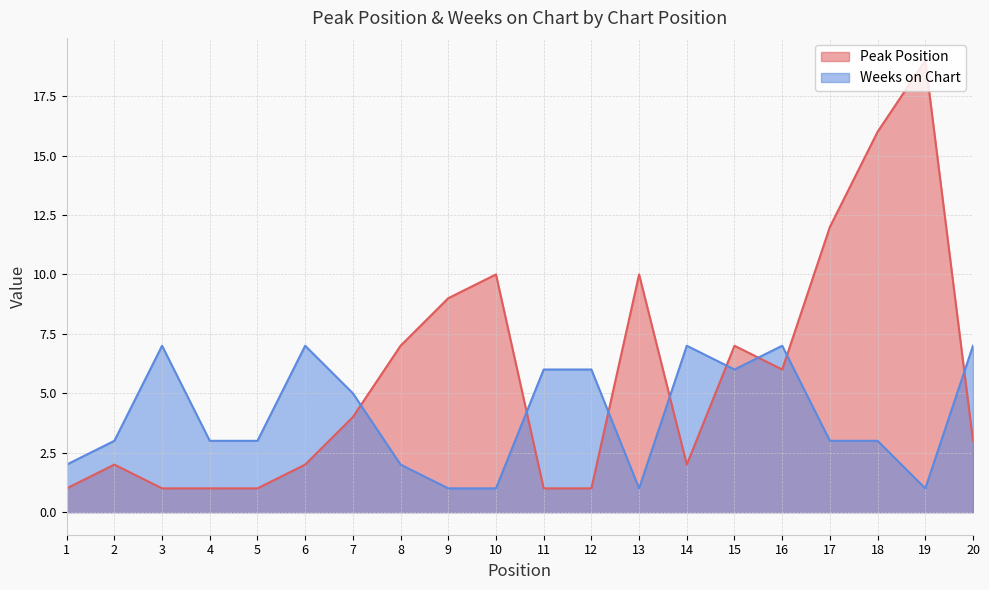

At how many categories does at least one series exceed 3?

16